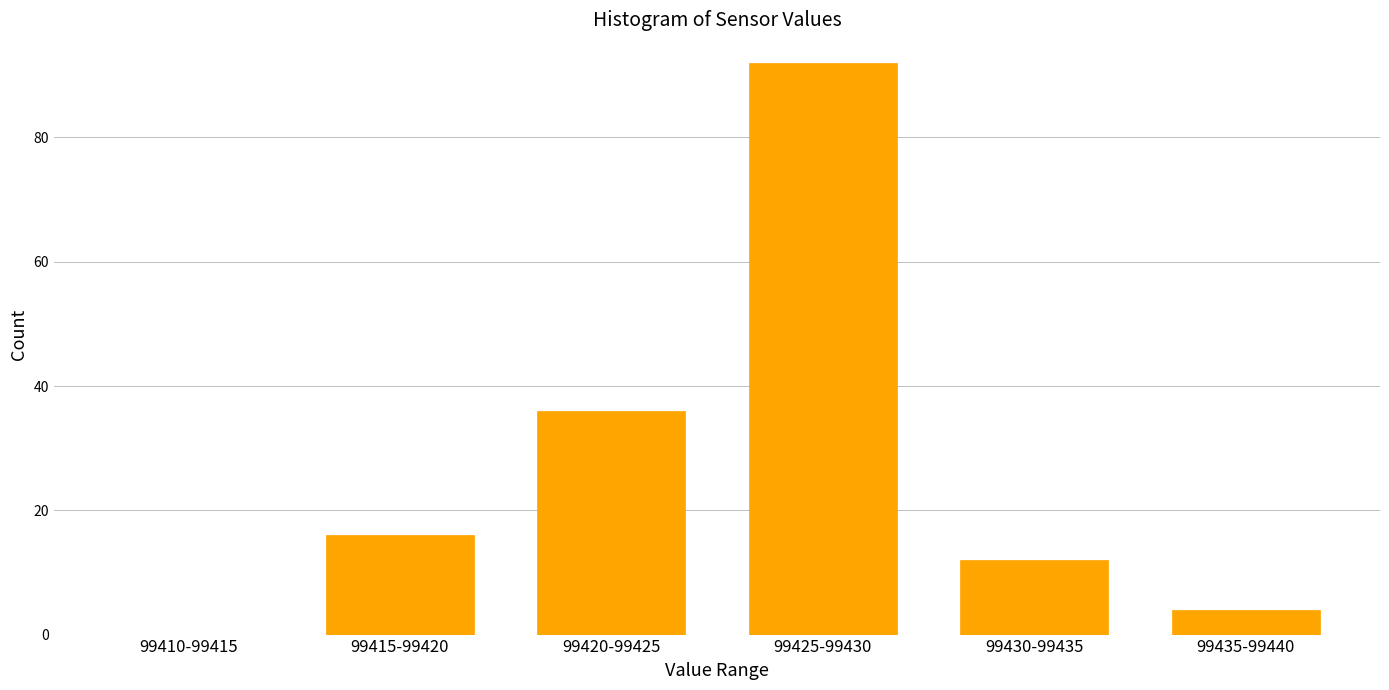

Reading left to right, transcribe all the data shown in this chart.

99410-99415=0	99415-99420=16	99420-99425=36	99425-99430=92	99430-99435=12	99435-99440=4